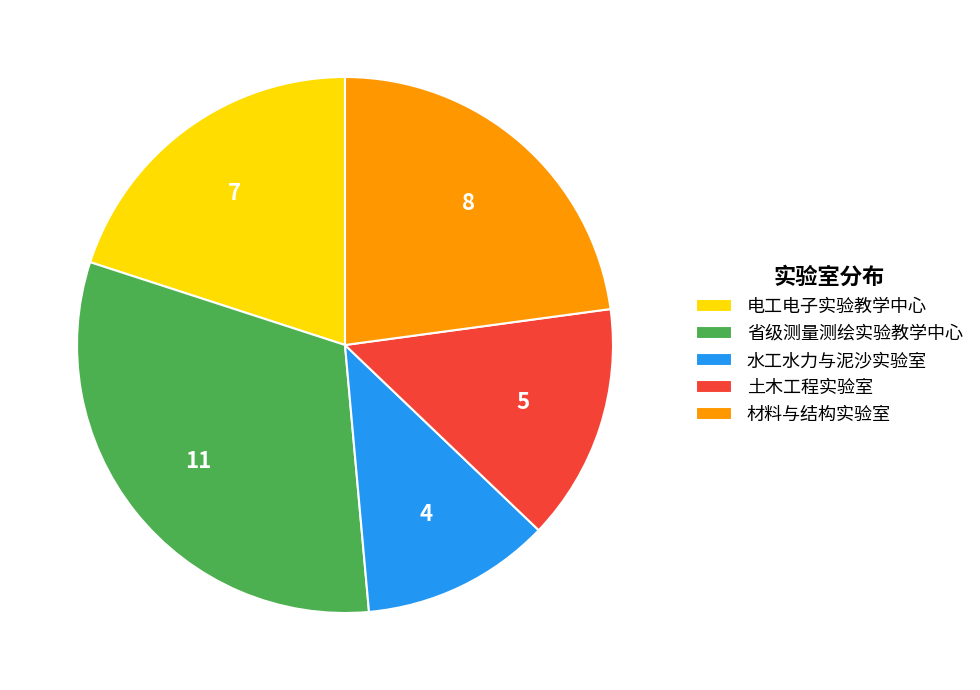

How many slices are in this pie chart?

5